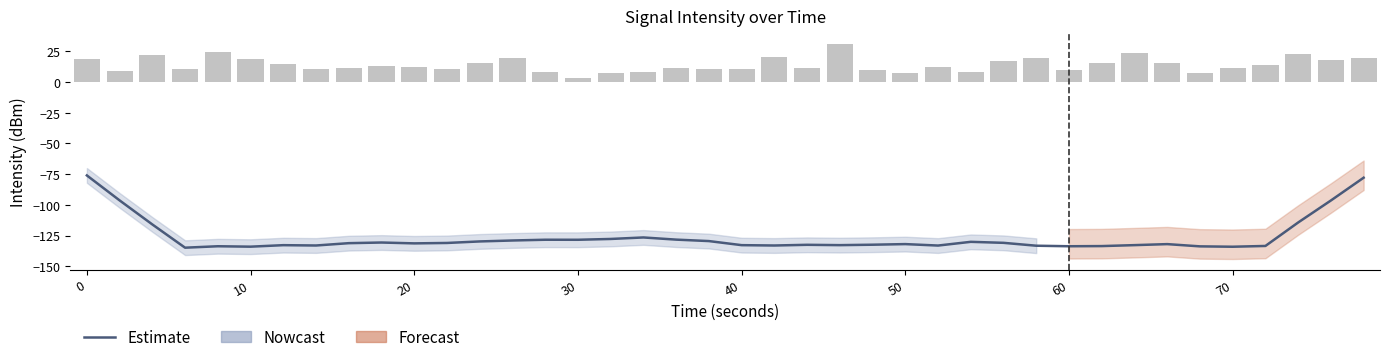

What is the sum of all values?

-5050.9